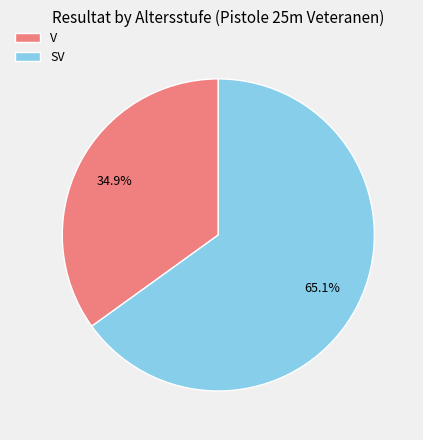

Does any single category account for the majority?

Yes